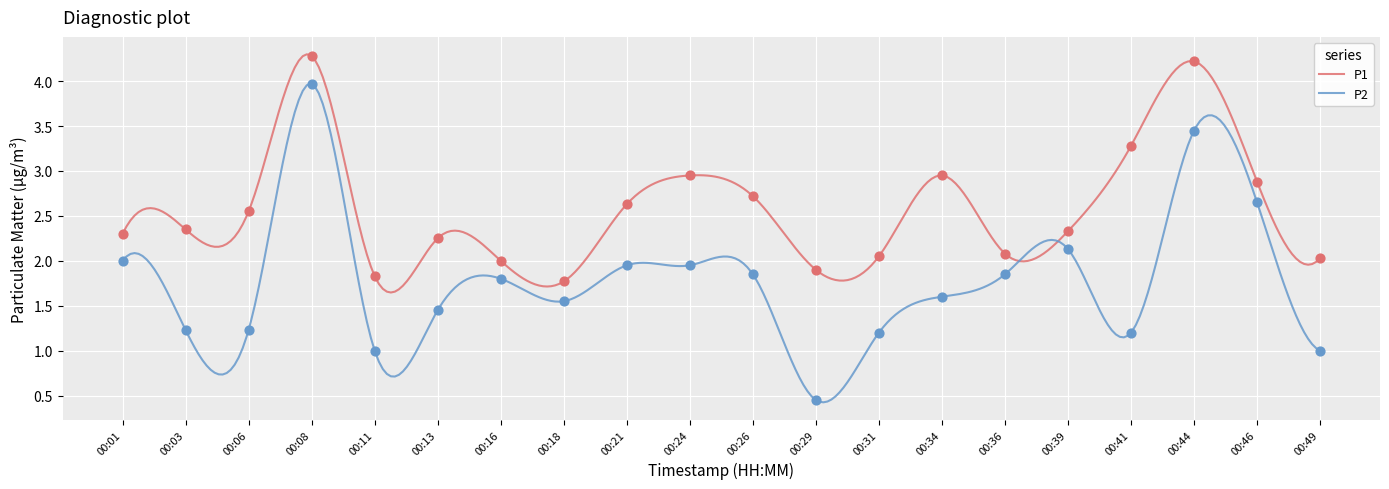

Which series has the largest total across all categories?

P1